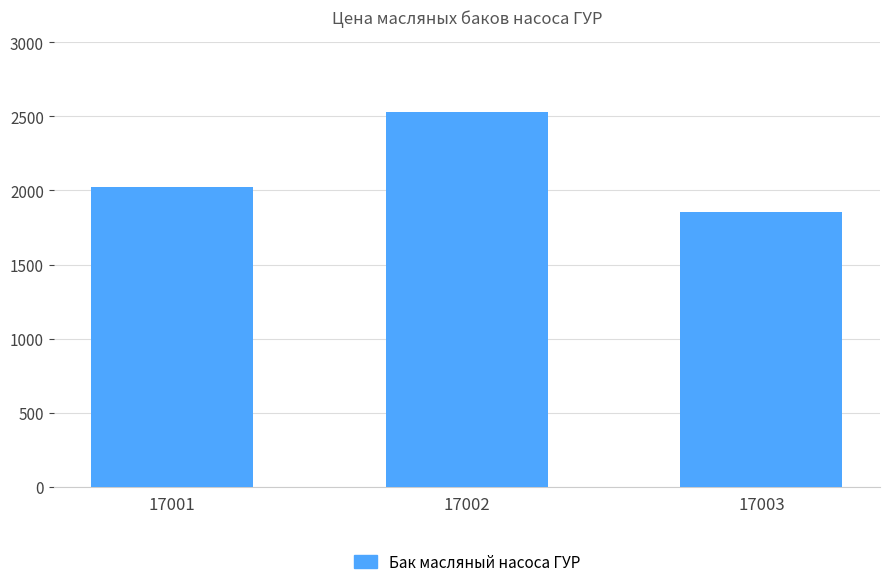

What is the difference between the maximum and minimum values?

675